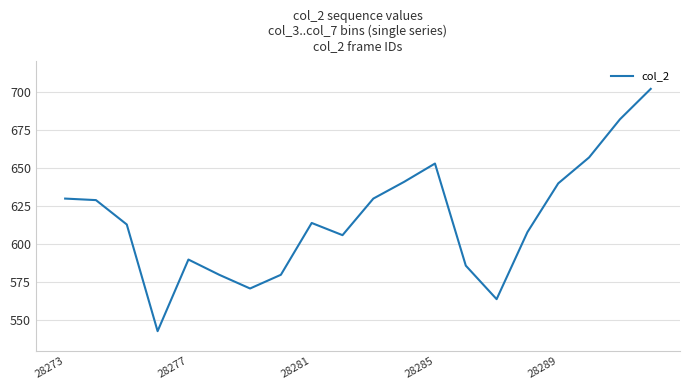

What is the maximum value shown in the chart?

702